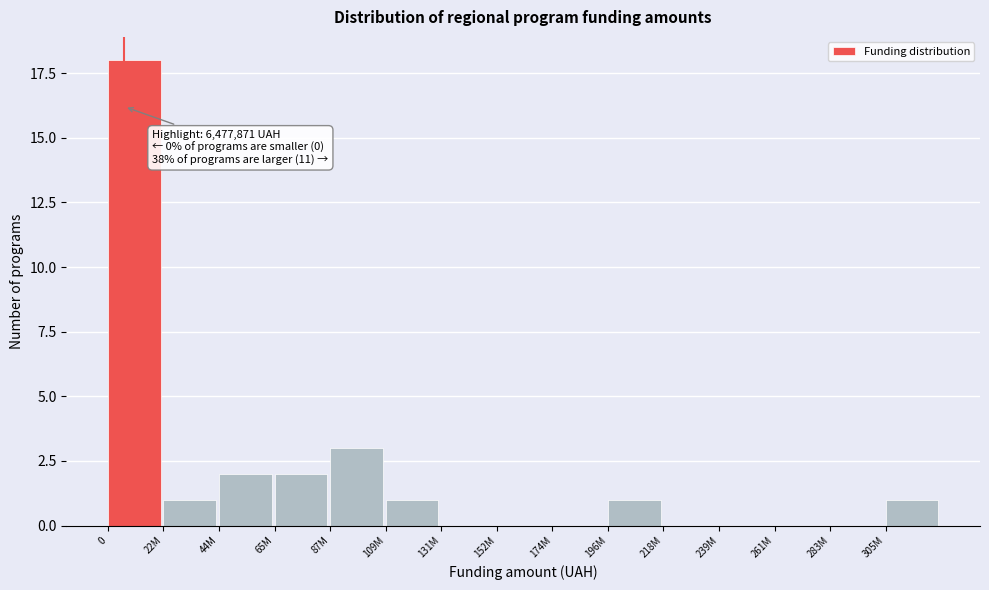

Reading left to right, what are all the values shown in this chart?

0=18	22M=1	44M=2	65M=2	87M=3	109M=1	131M=0	152M=0	174M=0	196M=1	218M=0	239M=0	261M=0	283M=0	305M=1